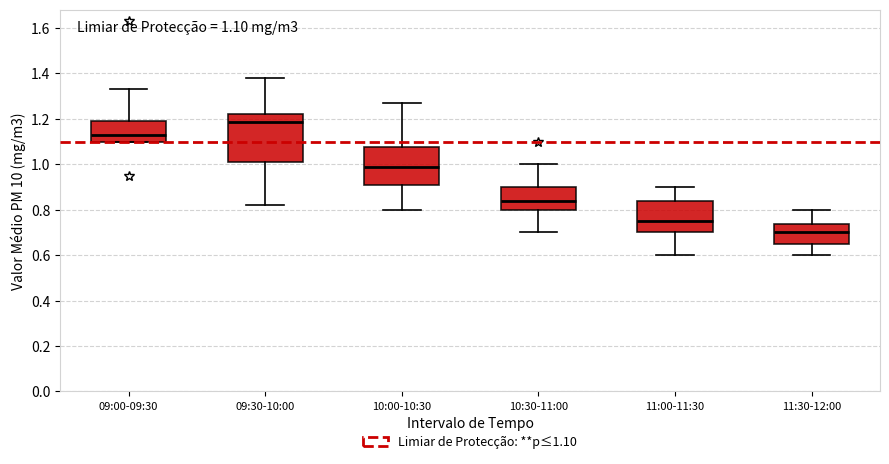

Which box is the tallest, from its lower edge to its upper edge?

09:30-10:00